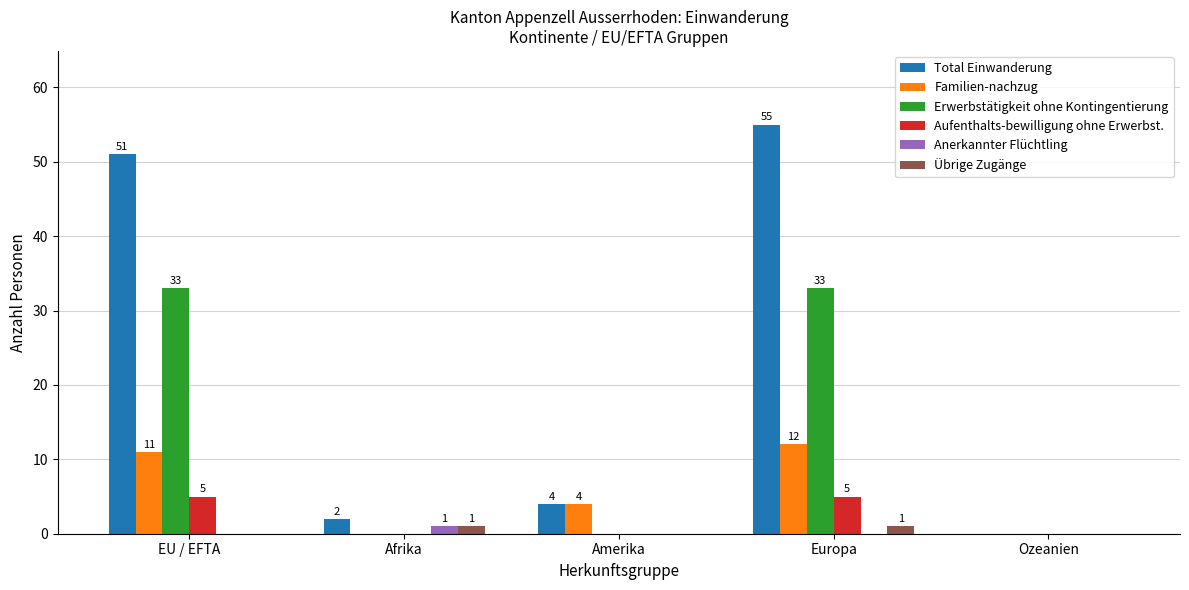

Which series has the largest total across all categories?

Total Einwanderung